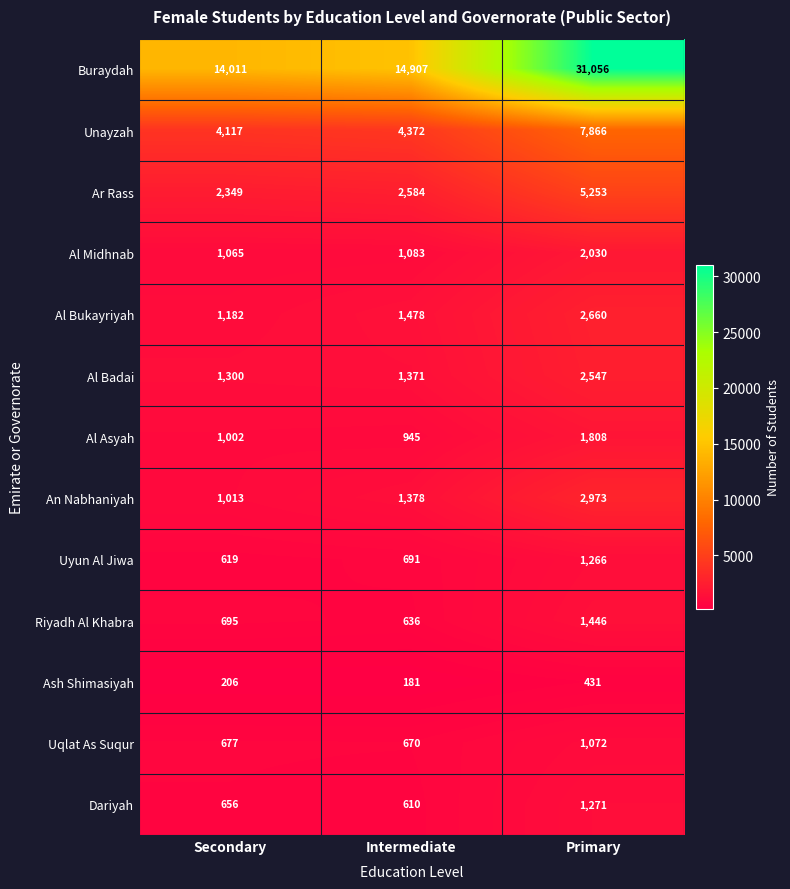

What is the difference between the maximum and minimum values in the Uqlat As Suqur series?

402